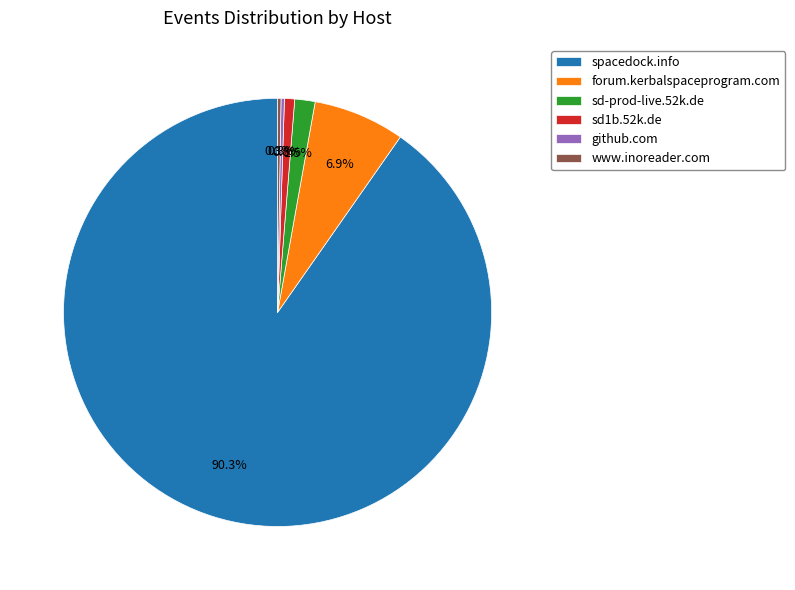

Which category has the biggest portion of the pie?

spacedock.info